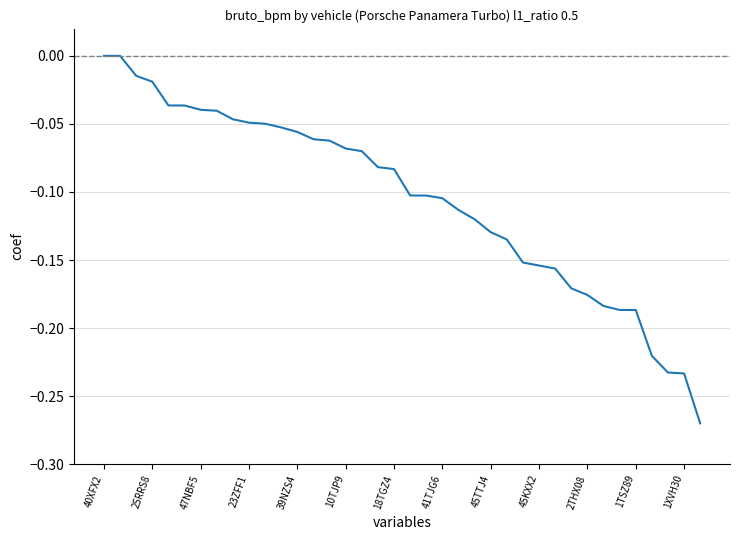

How many distinct data groups are displayed?

1